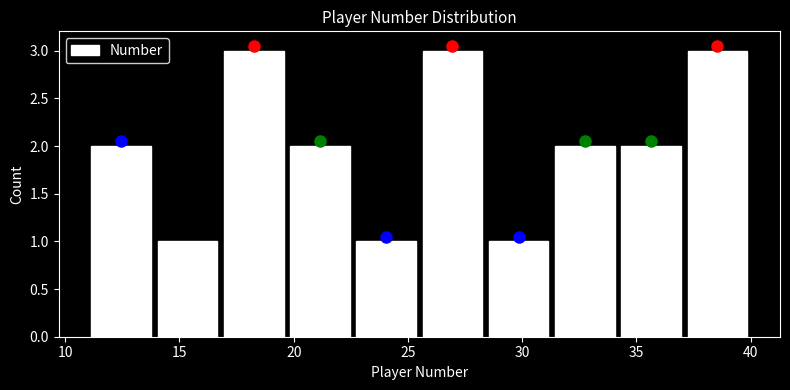

What is the height of the bar covering 11.0 to 13.9 on the x-axis? Neither the bar edges nor the heights are printed on the chart, so give them approximately, as read against the axes.

2